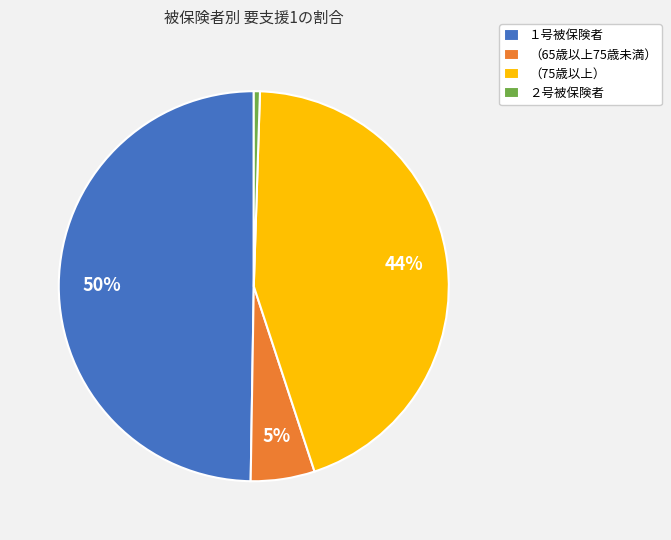

How many slices are in this pie chart?

4